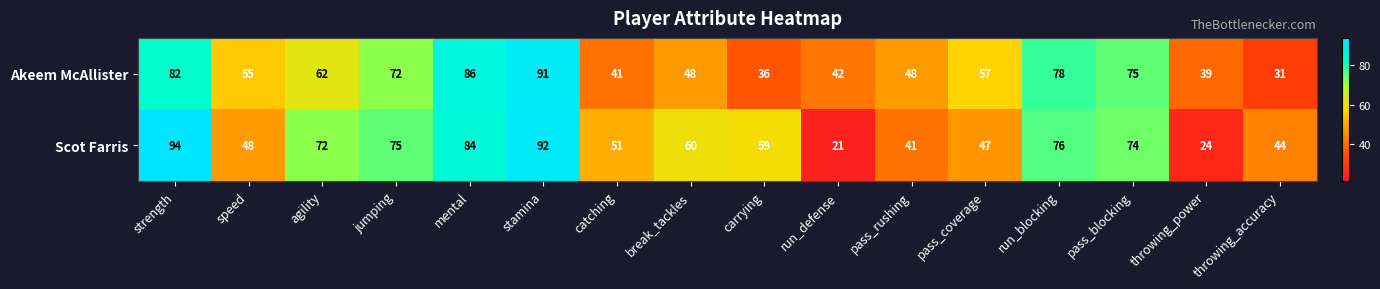

At how many categories does at least one series exceed 88?

2